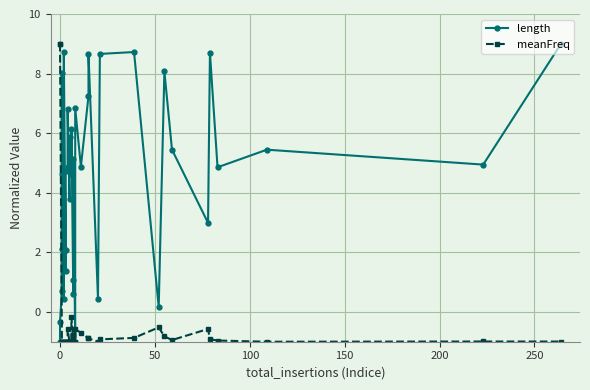

Reading left to right, transcribe all the data shown in this chart.

length: -1.0	-0.3	0.7	2.1	4.6	8.0	0.4	8.7	1.4	2.1	4.7	4.8	4.8	6.8	3.8	5.2	5.9	4.6	6.2	0.6	1.1	5.1	-1.0	6.8	4.9	7.2	8.7	0.4	8.7	8.7	0.2	8.1	5.4	3.0	8.7	4.9	5.4	4.9	9.0
meanFreq: 9.0	9.0	-1.0	-1.0	-1.0	-1.0	-1.0	-1.0	-1.0	-1.0	-1.0	-1.0	-1.0	-0.6	-1.0	-1.0	-1.0	-1.0	-0.2	-1.0	-0.8	-0.8	-1.0	-0.6	-0.7	-0.9	-0.9	-1.0	-0.9	-0.9	-0.5	-0.8	-0.9	-0.6	-0.9	-1.0	-1.0	-1.0	-1.0